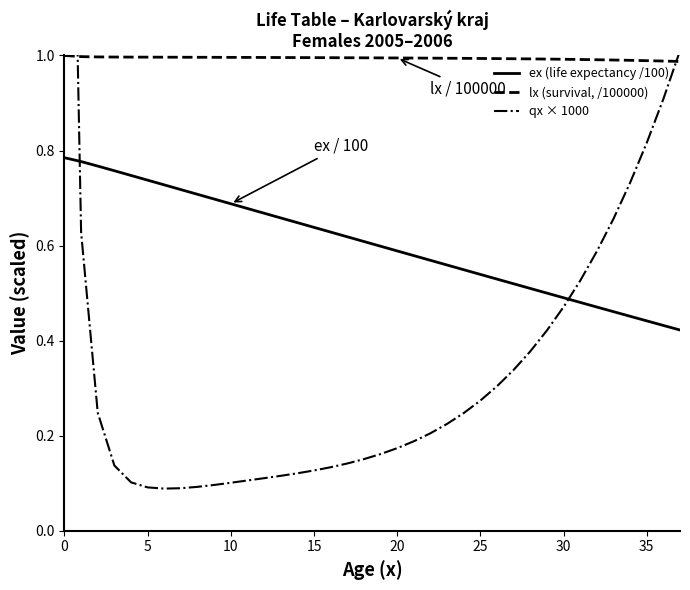

True or false: lx (survival, /100000) has a value of 1.3 at 15.

False